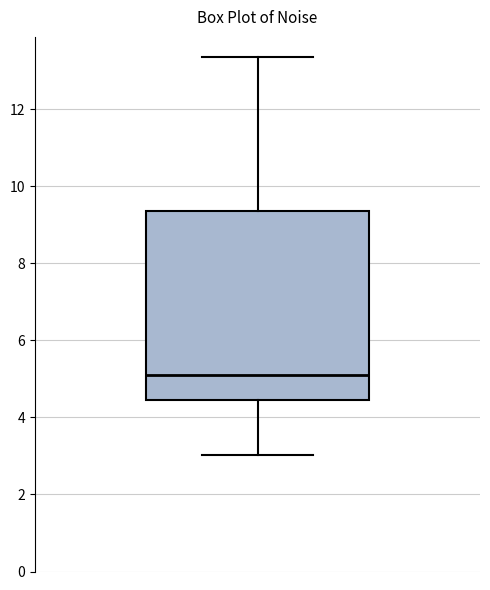

Where does the upper whisker of the box end on the y-axis? The values are not printed on the chart, so give them approximately, as read against the axis.

13.4